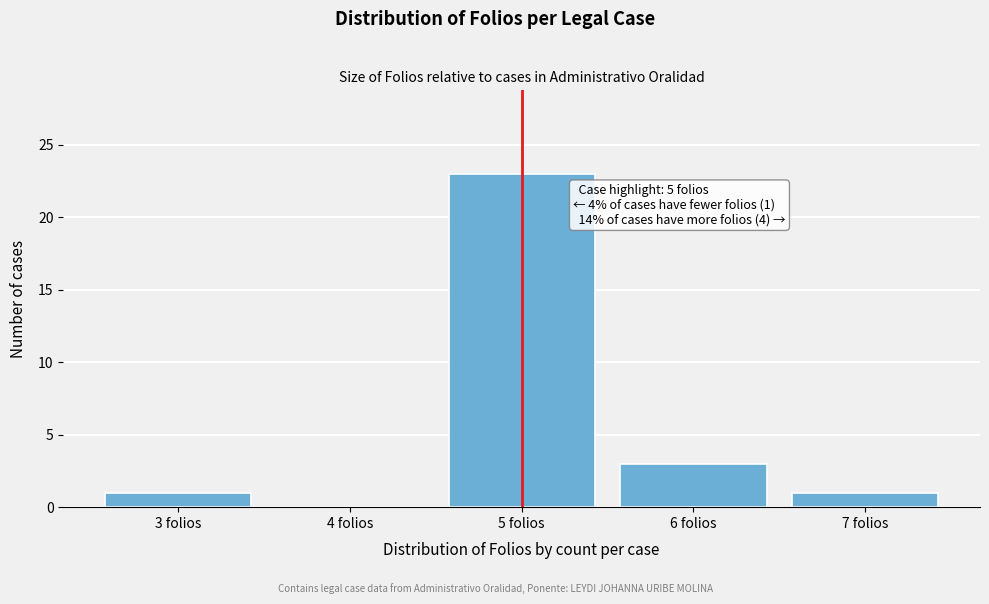

Reading left to right, transcribe all the data shown in this chart.

3 folios=1	4 folios=0	5 folios=23	6 folios=3	7 folios=1